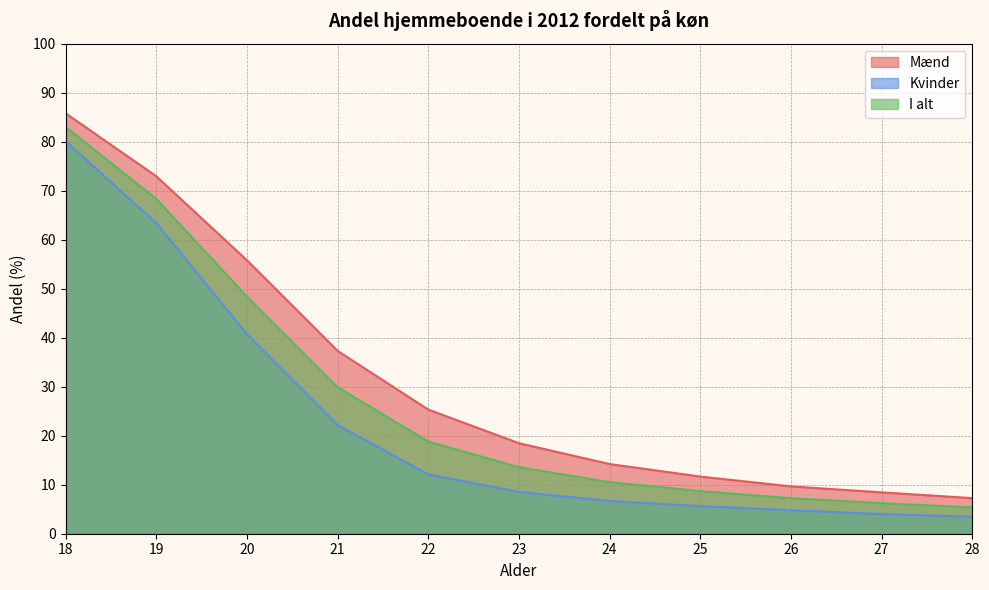

What is the total value across all series at 20?

145.0